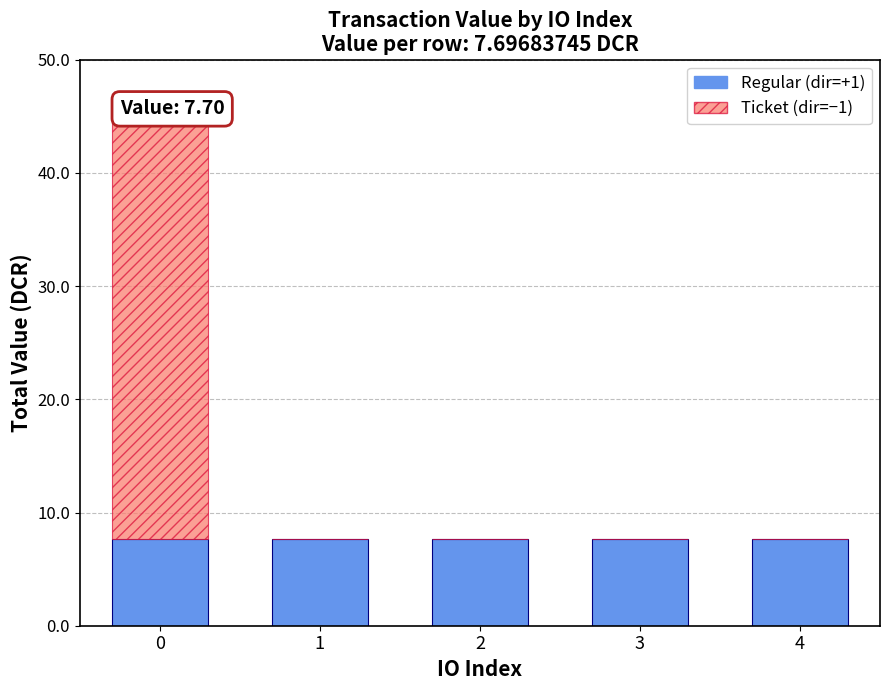

How many bars are there in total?

10